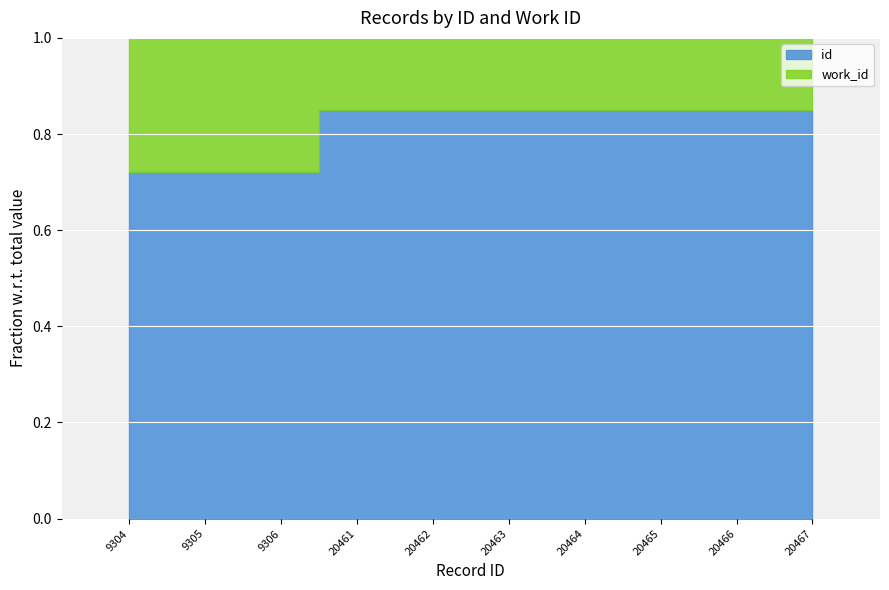

What is the value of the 6th bar from the left?

0.9